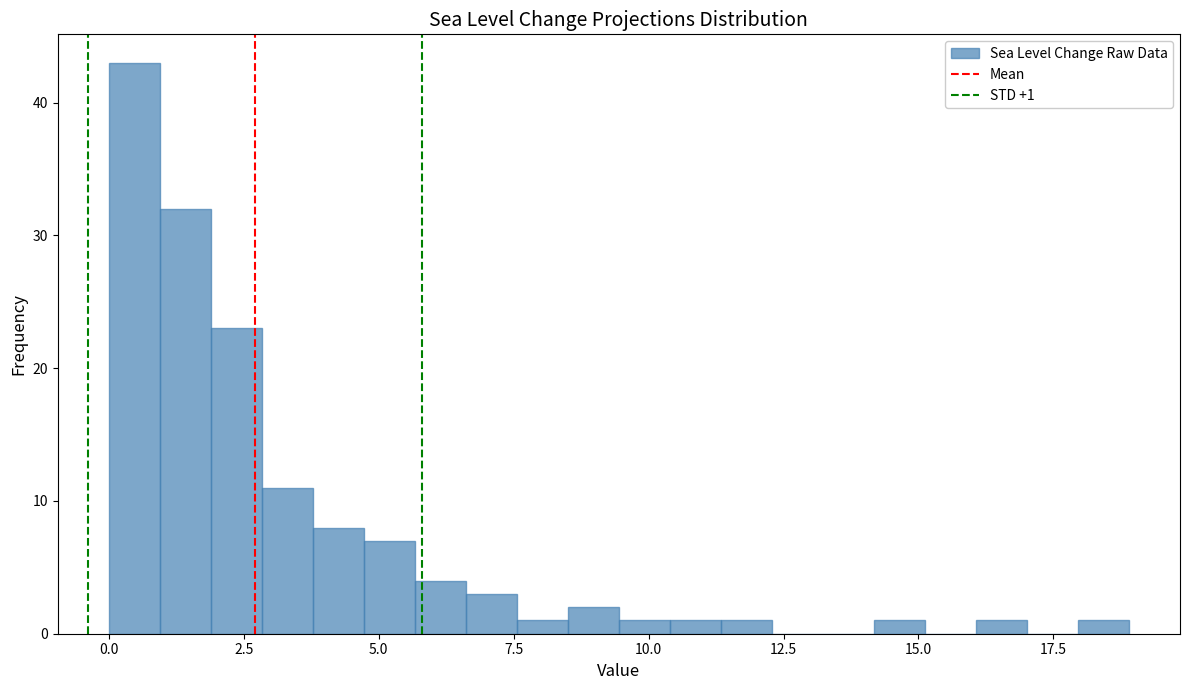

Around what value on the x-axis is the tallest bar? Give the approximate position of its centre, as read against the axis.

0.5